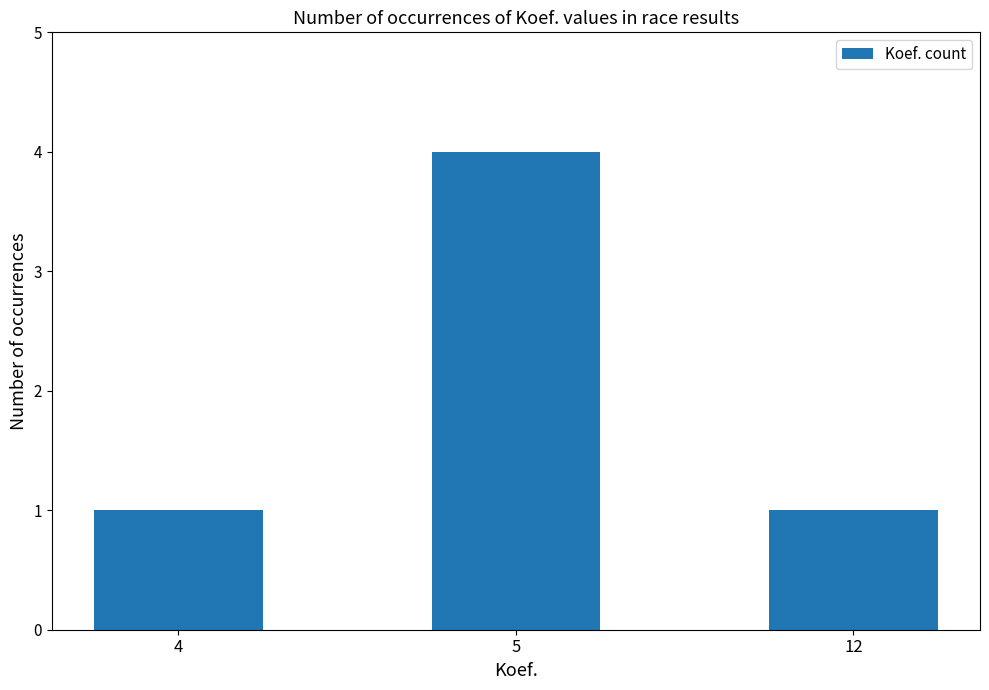

What is the difference between the maximum and second lowest values?

3